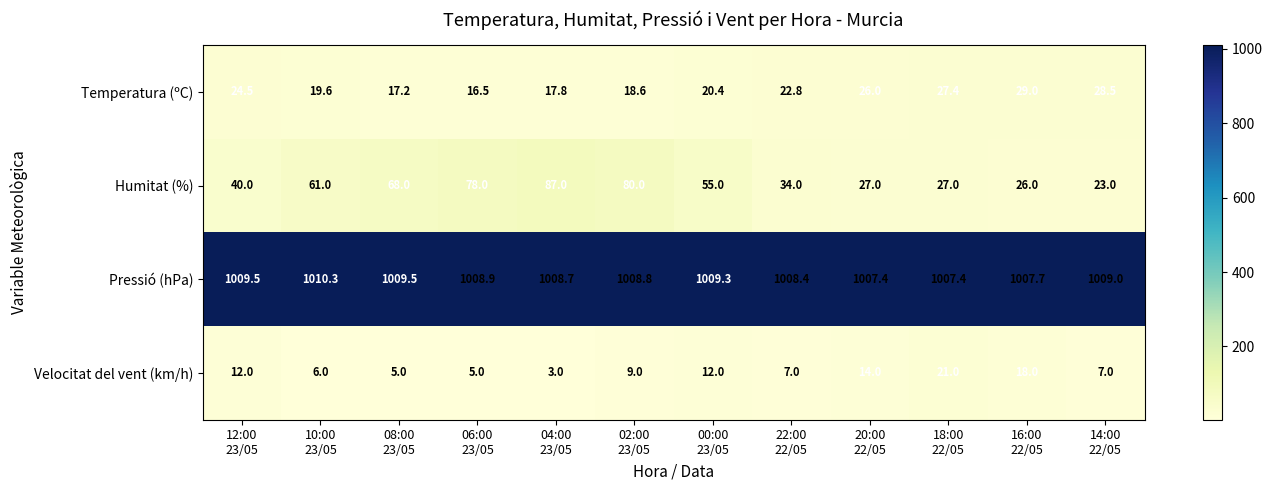

What is the difference between the maximum and second lowest values in the Temperatura (ºC) series?

11.8